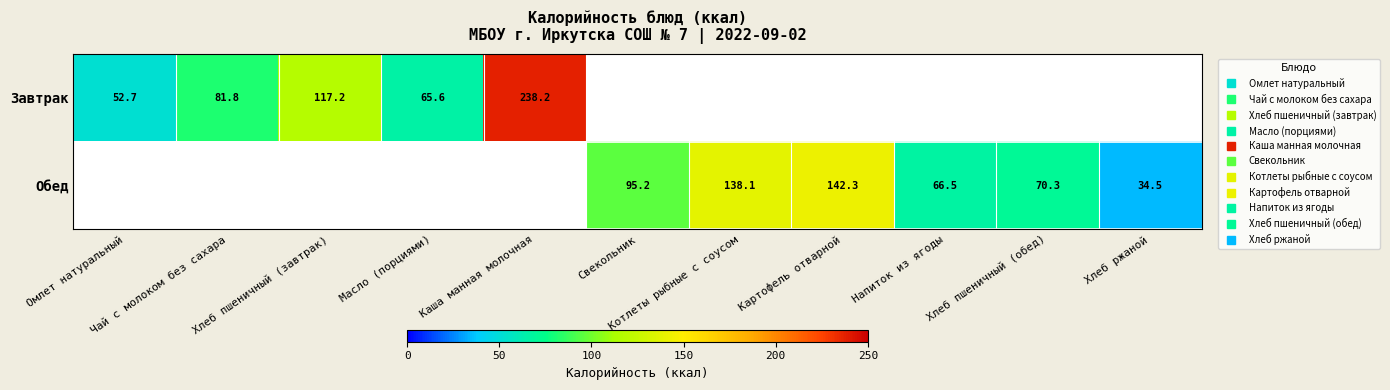

How many data points does each series have?

11